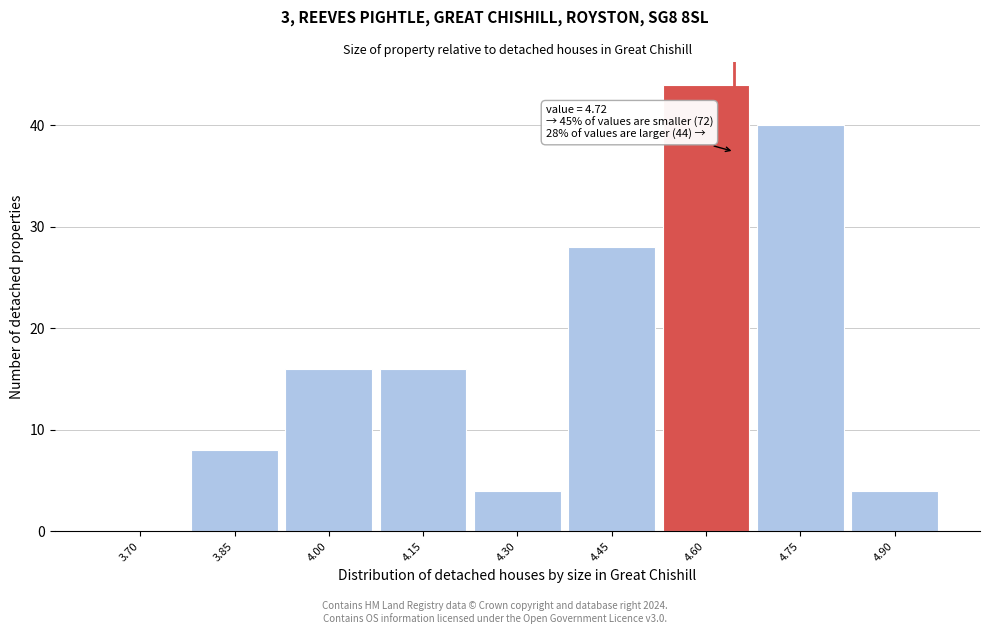

Reading left to right, list all the values displayed in this chart.

3.70=0	3.85=8	4.00=16	4.15=16	4.30=4	4.45=28	4.60=44	4.75=40	4.90=4